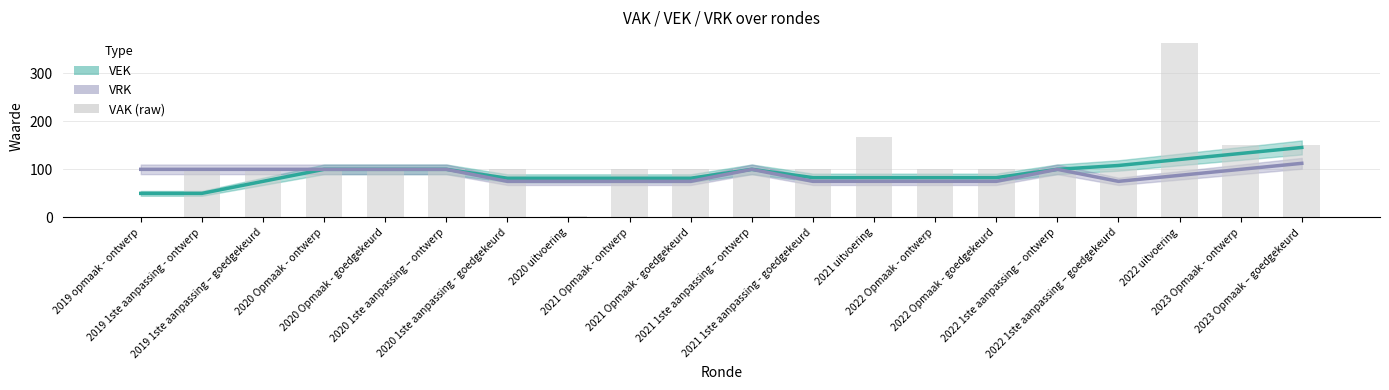

Rank the categories by value from lowest to highest.

2019 opmaak - ontwerp, 2020 uitvoering, 2019 1ste aanpassing - ontwerp, 2019 1ste aanpassing – goedgekeurd, 2020 Opmaak - ontwerp, 2020 Opmaak - goedgekeurd, 2020 1ste aanpassing – ontwerp, 2020 1ste aanpassing - goedgekeurd, 2021 Opmaak - ontwerp, 2021 Opmaak - goedgekeurd, 2021 1ste aanpassing – ontwerp, 2021 1ste aanpassing - goedgekeurd, 2022 Opmaak - ontwerp, 2022 Opmaak - goedgekeurd, 2022 1ste aanpassing – ontwerp, 2022 1ste aanpassing – goedgekeurd, 2023 Opmaak - ontwerp, 2023 Opmaak – goedgekeurd, 2021 uitvoering, 2022 uitvoering